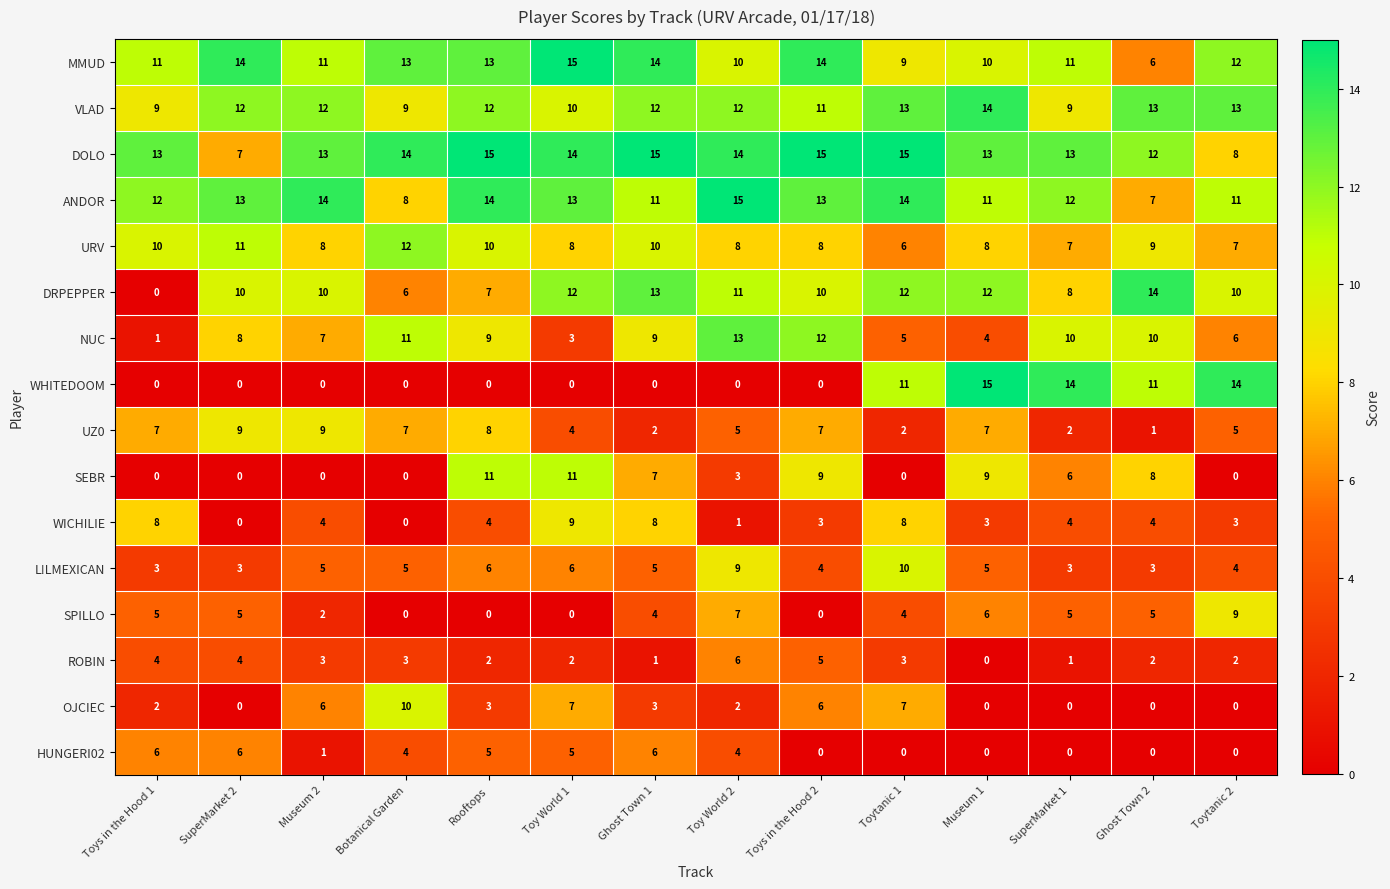

Is it true that OJCIEC equals 0 at SuperMarket 1?

True